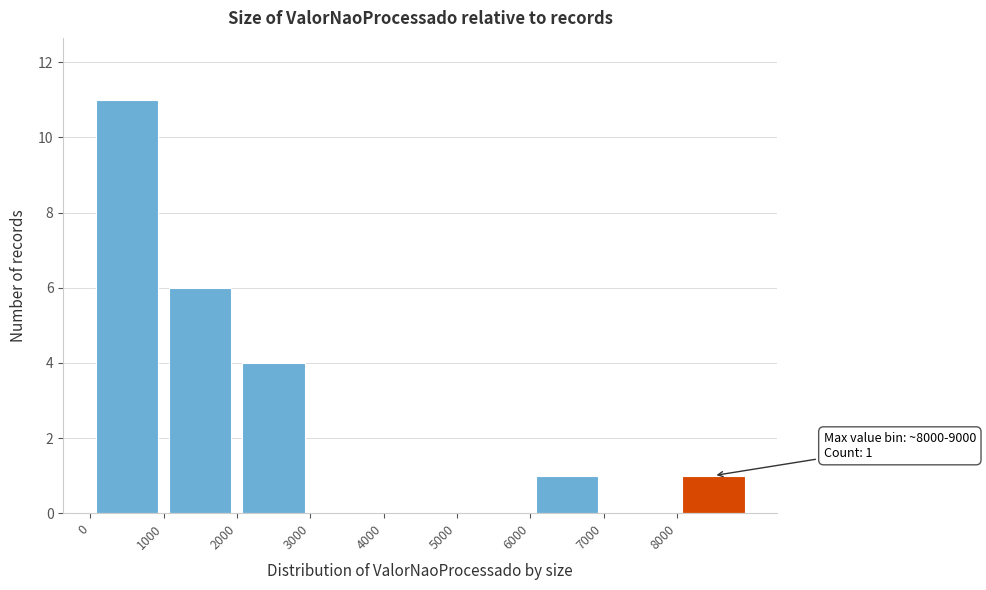

Over which range of the x-axis is the bar tallest?

0 to 1000